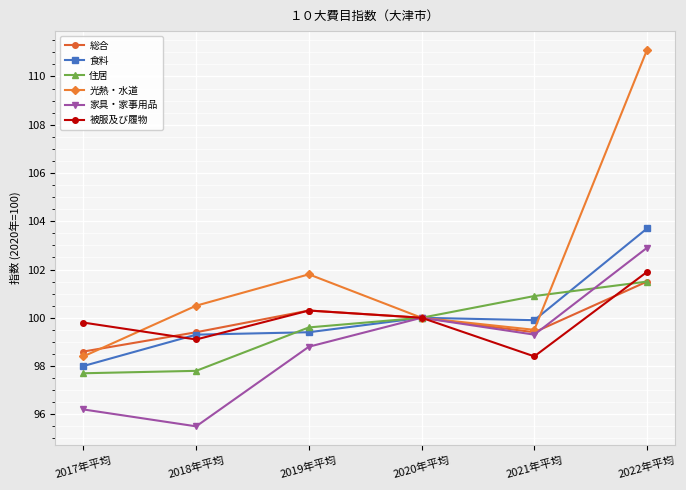

How many interior local peaks does the 被服及び履物 series have?

1